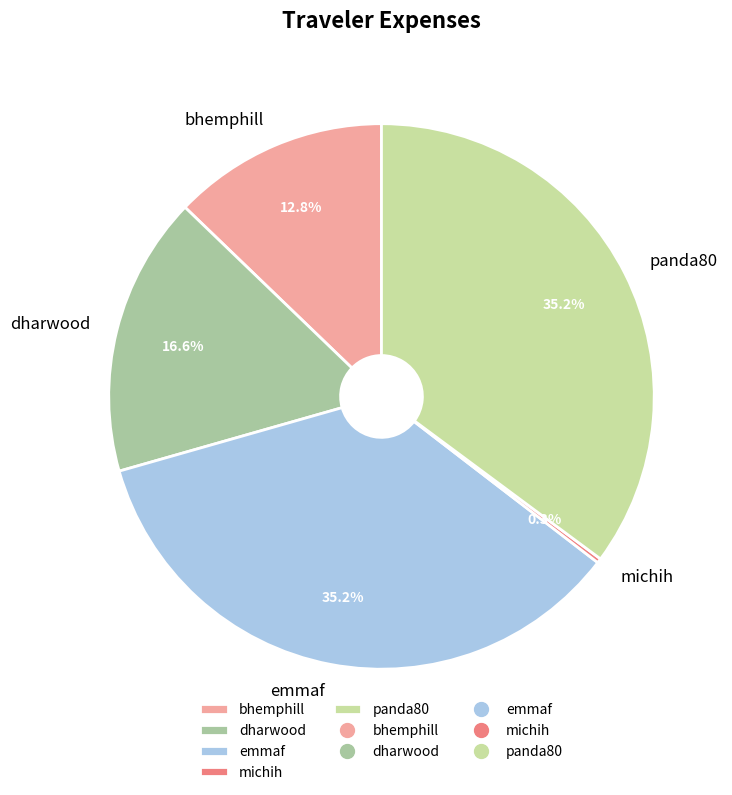

Which has a higher value, bhemphill or dharwood?

dharwood